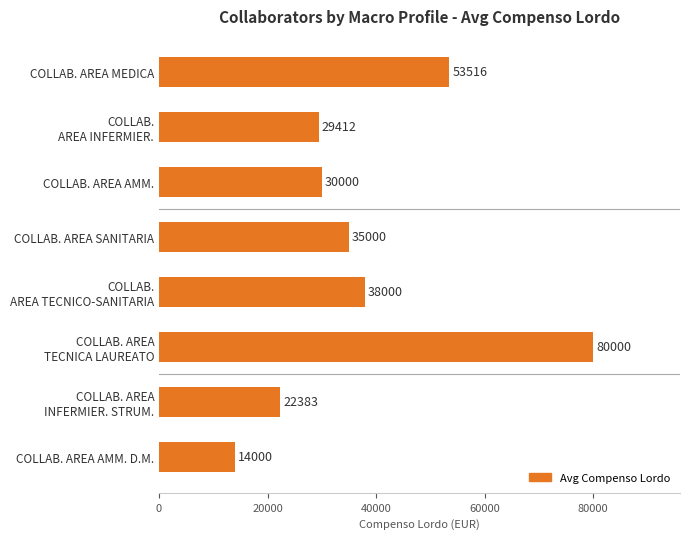

The chart shows a value of 78349.5 at COLLAB. AREA MEDICA. True or false?

False